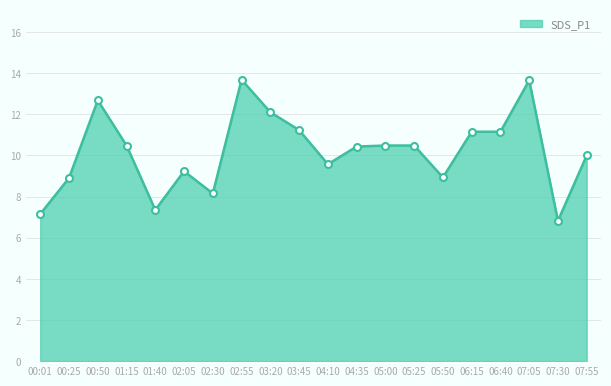

What position from the left is 02:05?

6